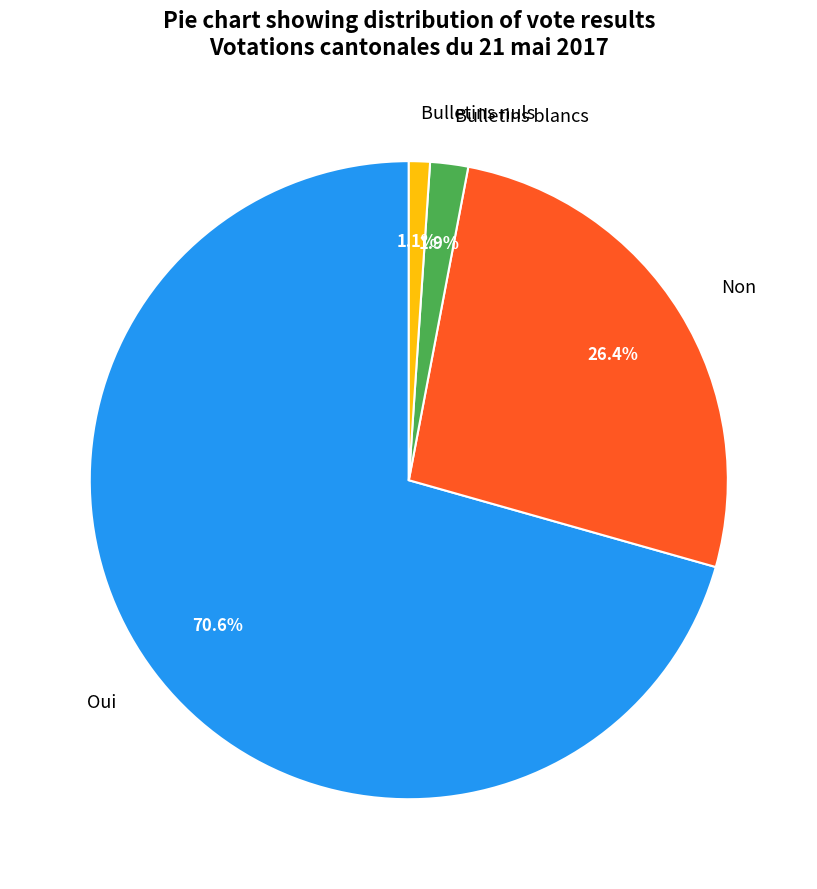

How many slices are in this pie chart?

4